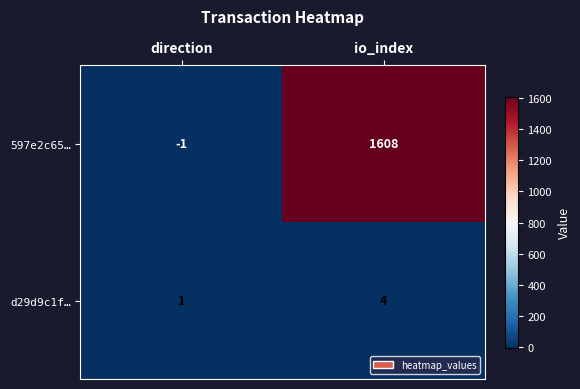

At which label is 597e2c65… closest to 803?

direction